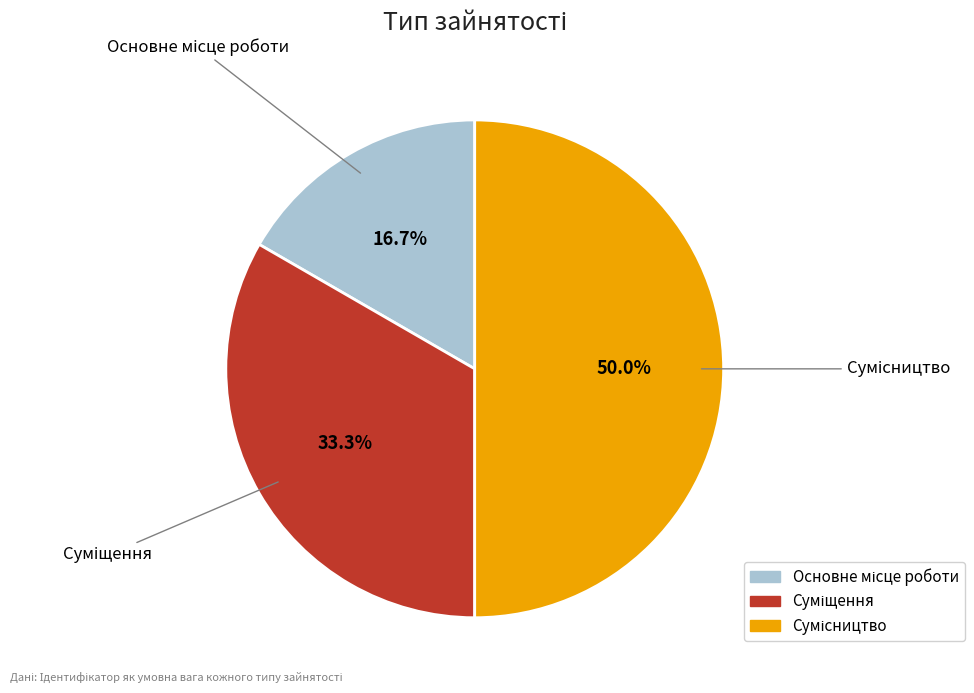

How many slices are in this pie chart?

3